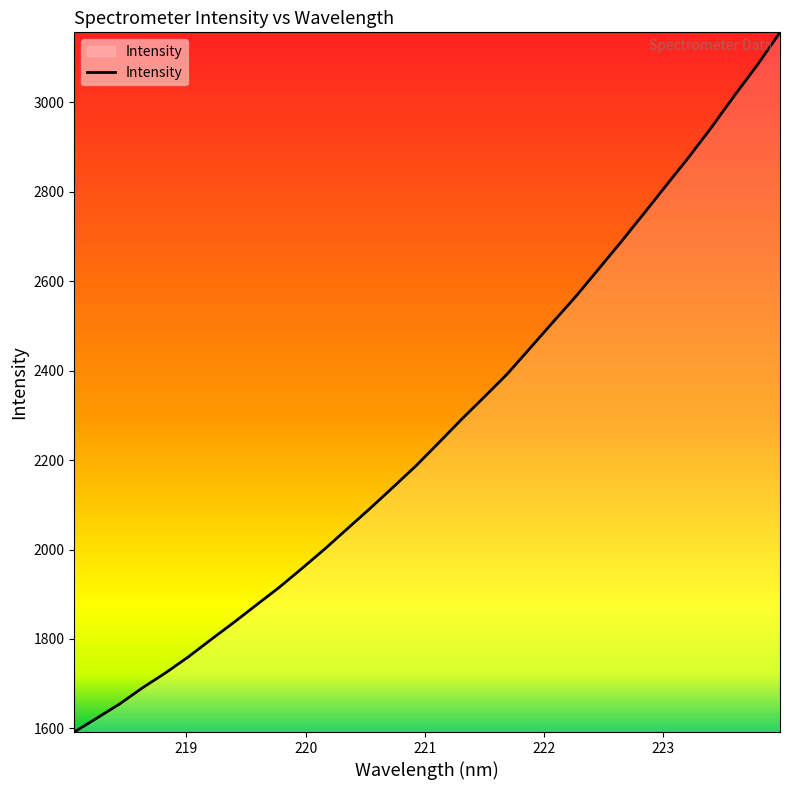

What is the greatest value displayed?

3156.2